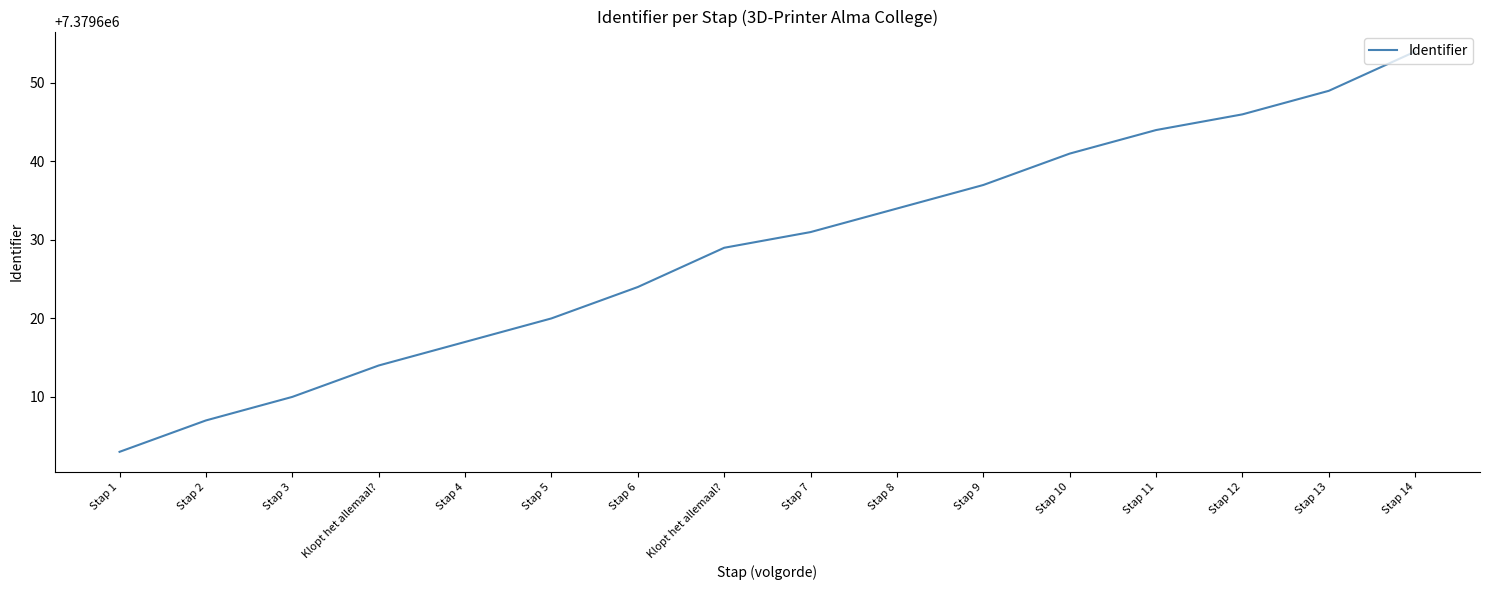

What is the label of the 6th point from the left?

Stap 5